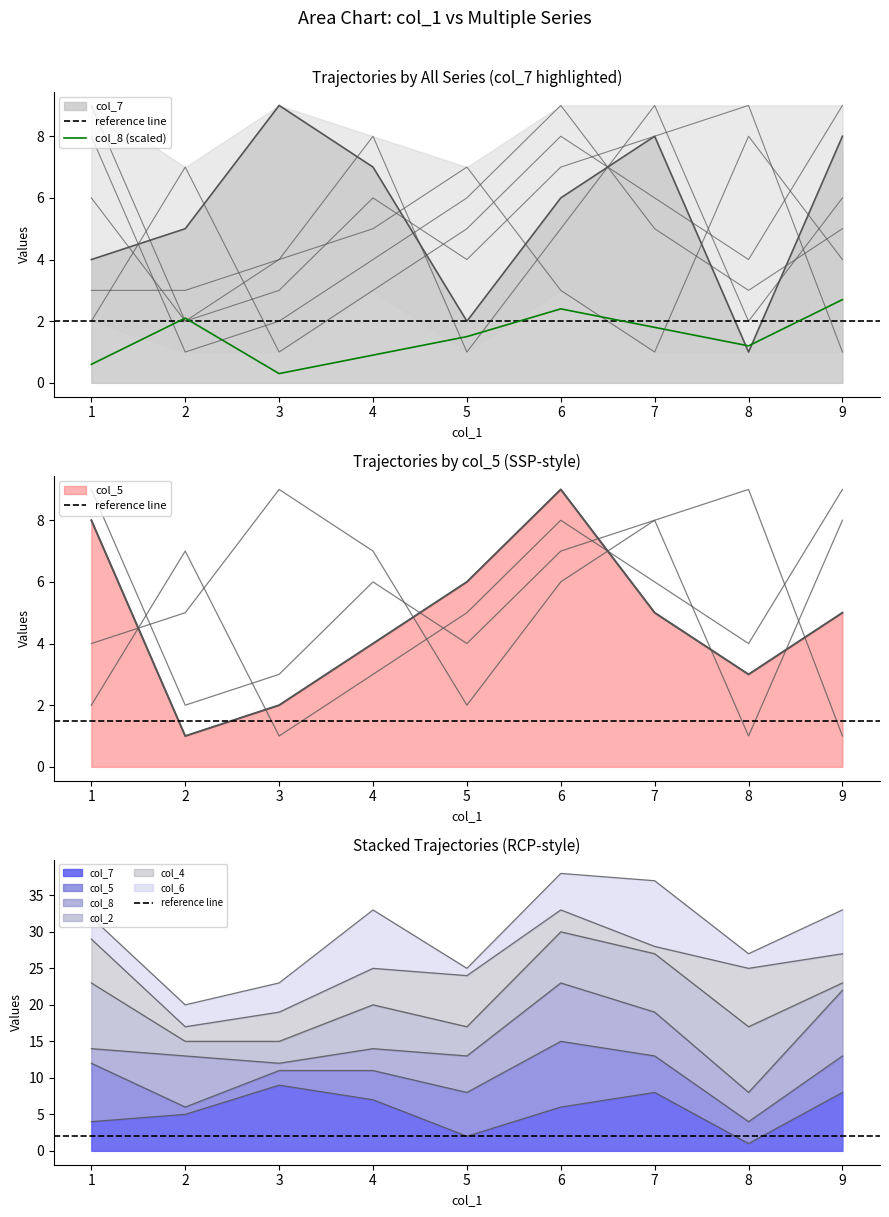

Is it true that col_7 equals 13 at 3?

False